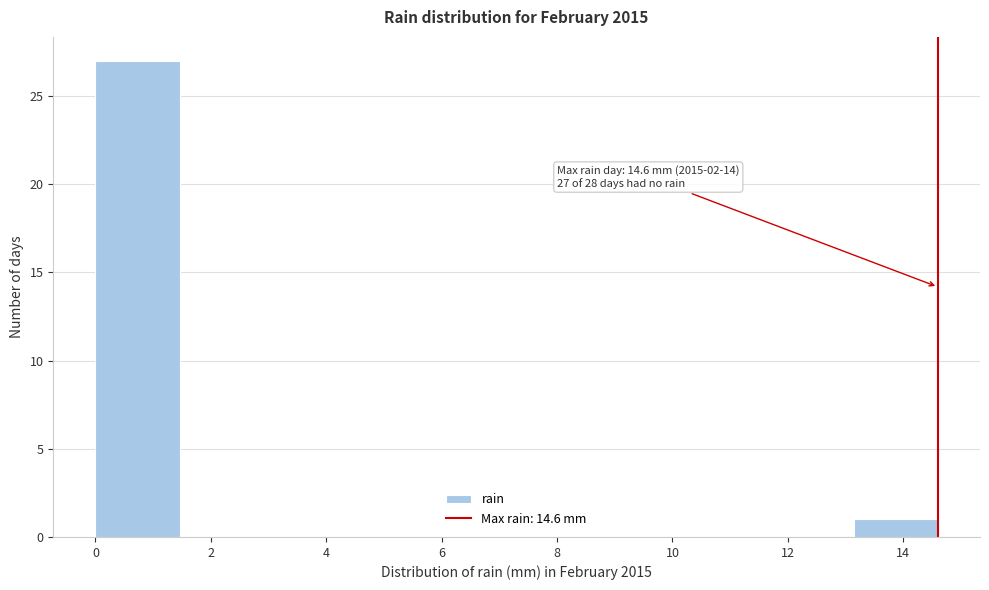

Over which range of the x-axis is the bar tallest?

0.00 to 1.46